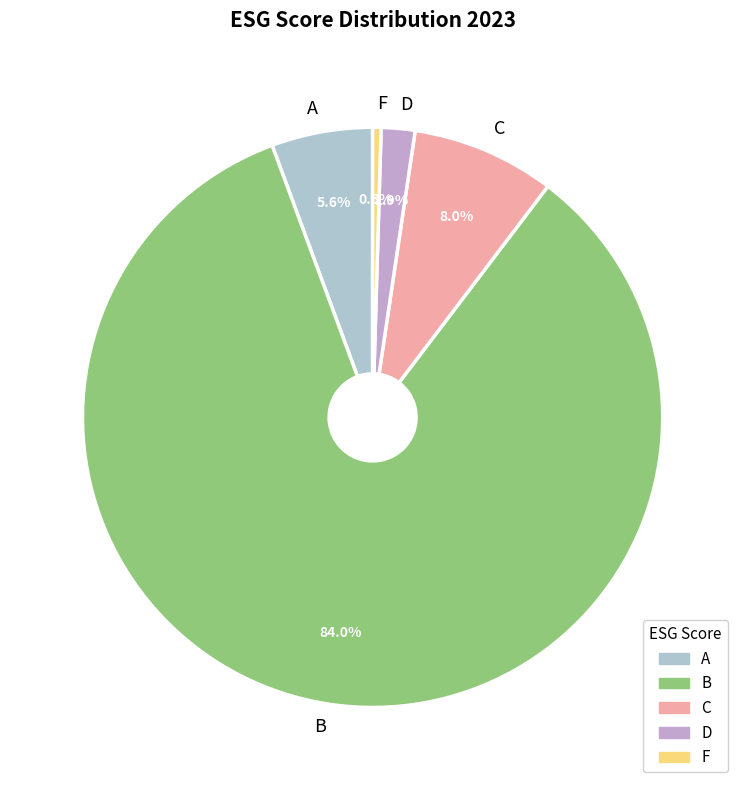

Does F account for over 50% of the chart?

No